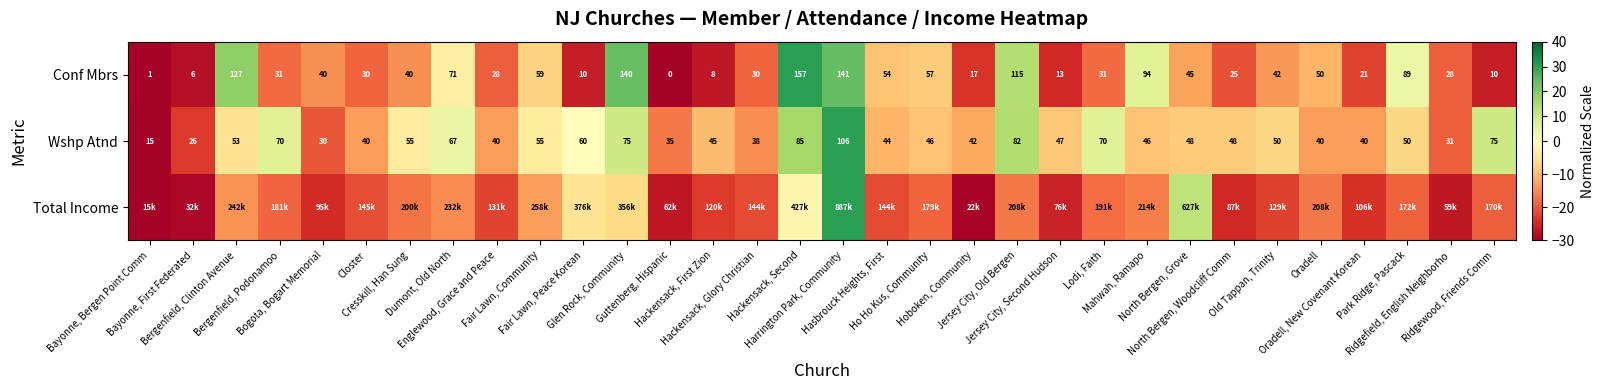

How many data points in Wshp Atnd are less than 48?

16